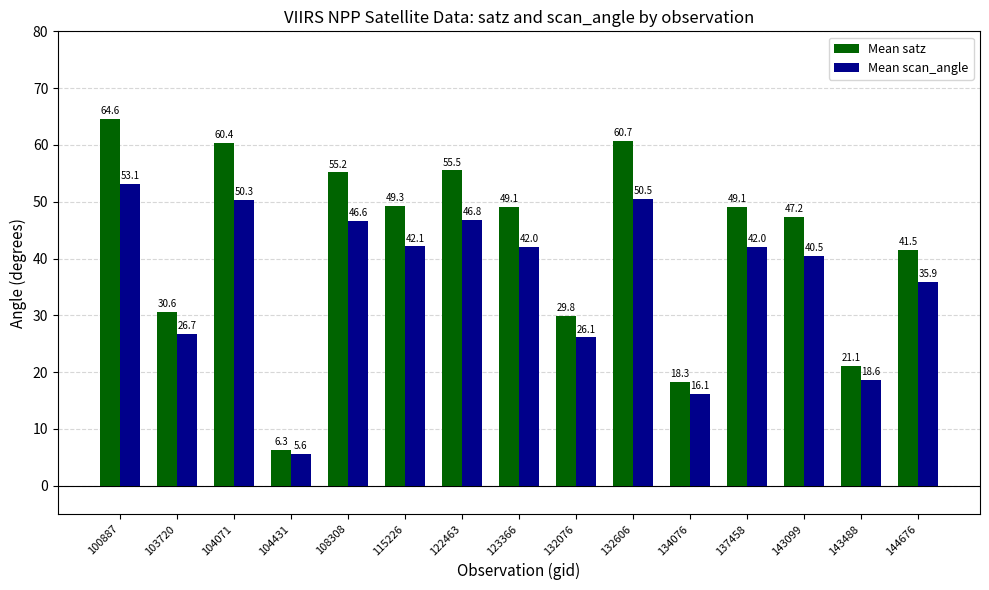

Which series changed the most between 122463 and 132606?

Mean satz